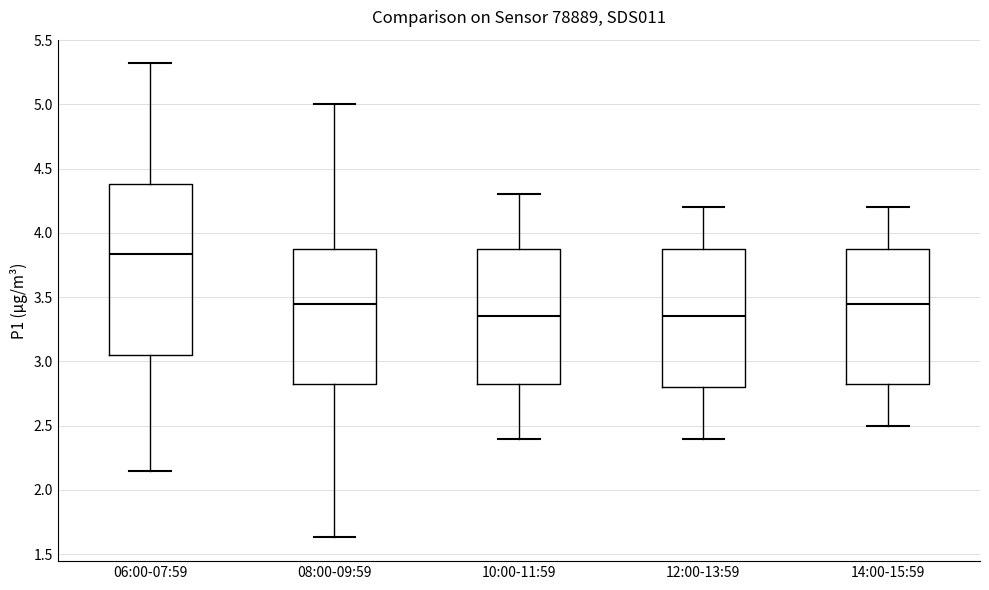

Reading left to right, transcribe this box plot: for each box, give where its median line is, the range the box spans, and where its two whiskers end, as read against the y-axis. The values are not printed on the chart, so give them approximately, as read against the axis.

06:00-07:59: median 3.85, box 3.05 to 4.40, whiskers 2.15 to 5.30
08:00-09:59: median 3.45, box 2.85 to 3.90, whiskers 1.65 to 5.00
10:00-11:59: median 3.35, box 2.85 to 3.90, whiskers 2.40 to 4.30
12:00-13:59: median 3.35, box 2.80 to 3.90, whiskers 2.40 to 4.20
14:00-15:59: median 3.45, box 2.85 to 3.90, whiskers 2.50 to 4.20